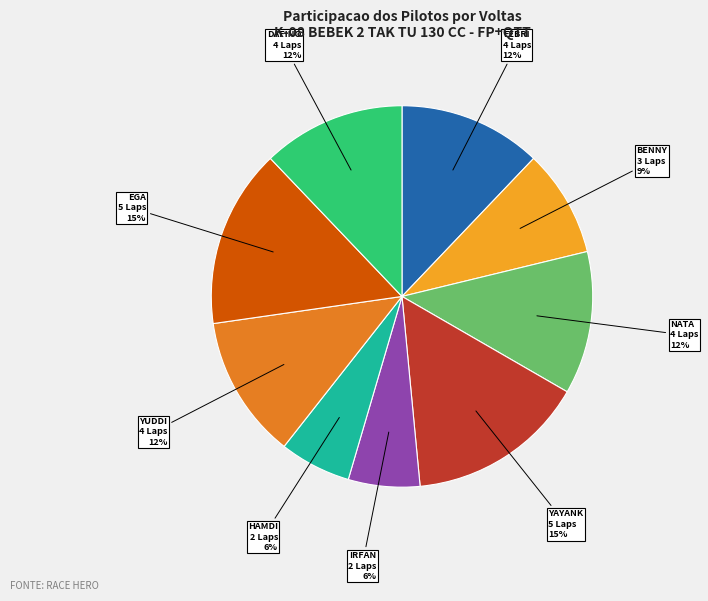

Does any single category account for the majority?

No